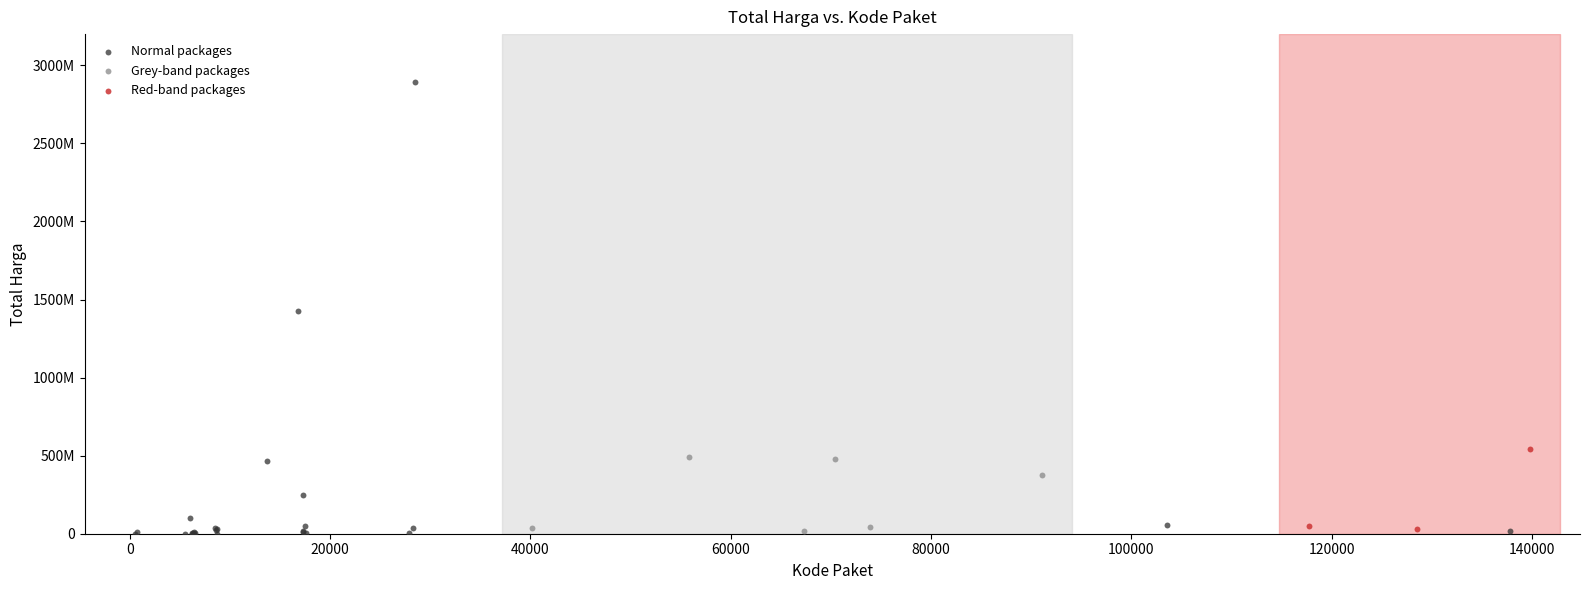

What are all the series names shown in the legend?

Normal packages, Grey-band packages, Red-band packages